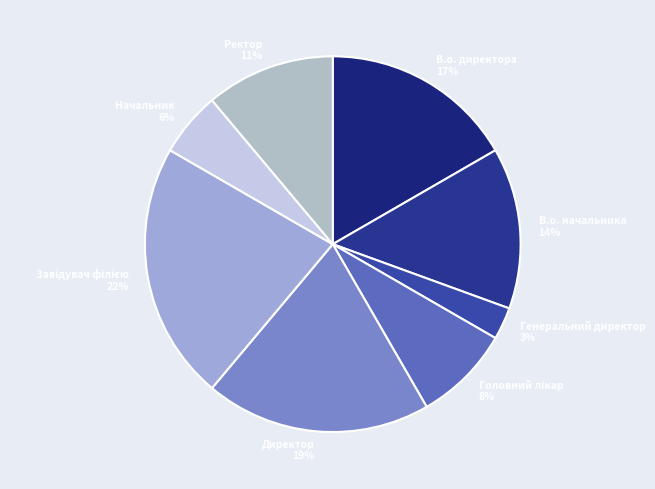

Is it true that Директор is 19% of the pie?

True